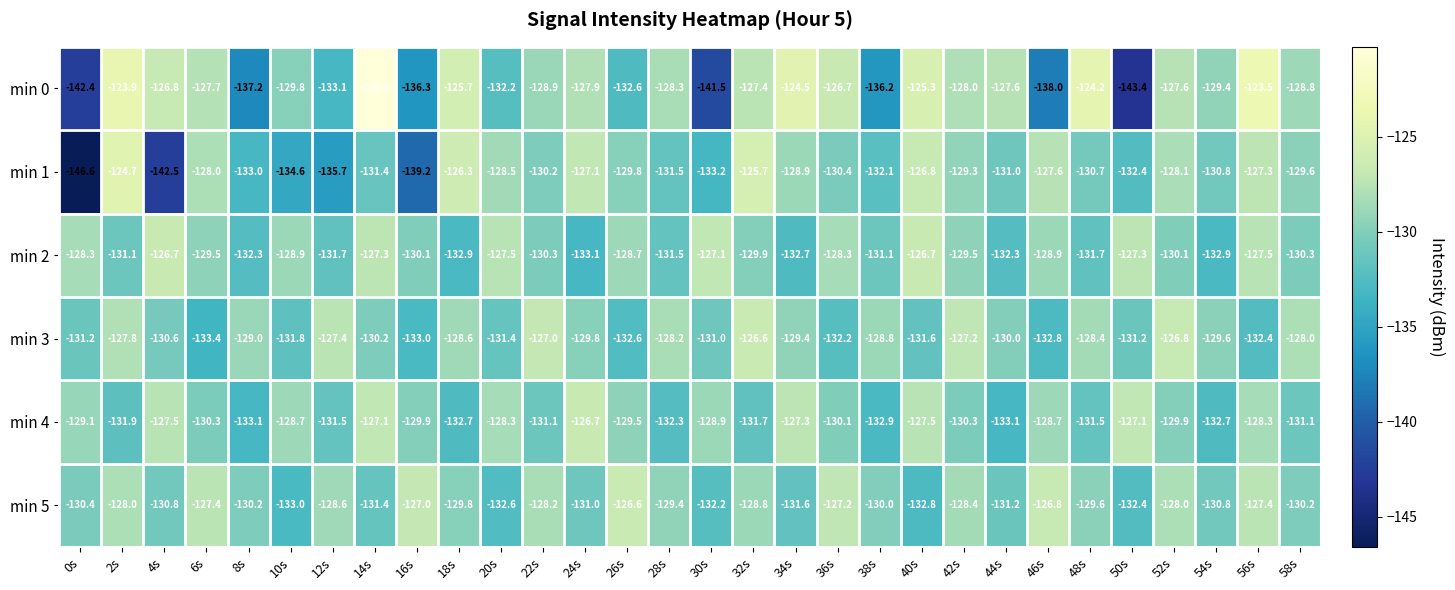

What is the difference between the min 1 values at 48s and 4s?

11.8